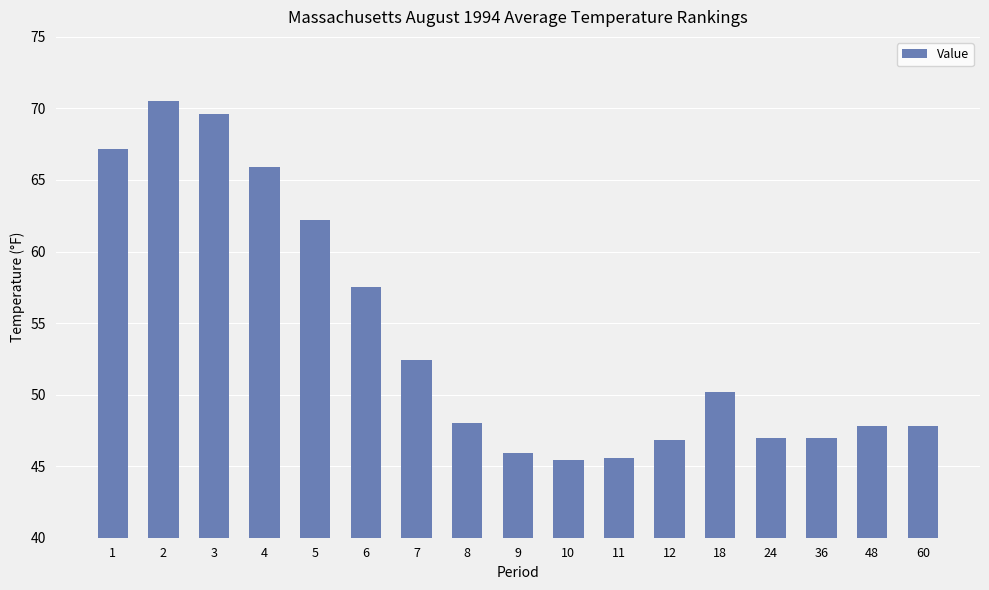

The value at 5 is 62.2. True or false?

True